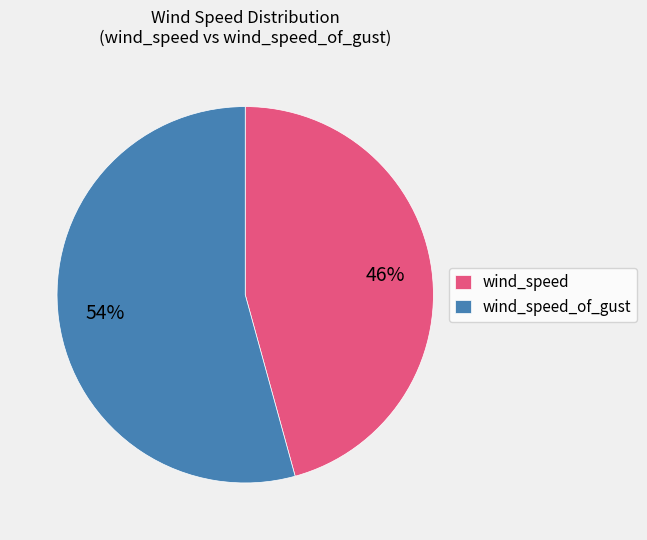

To the nearest percent, what is the average slice percentage?

50%